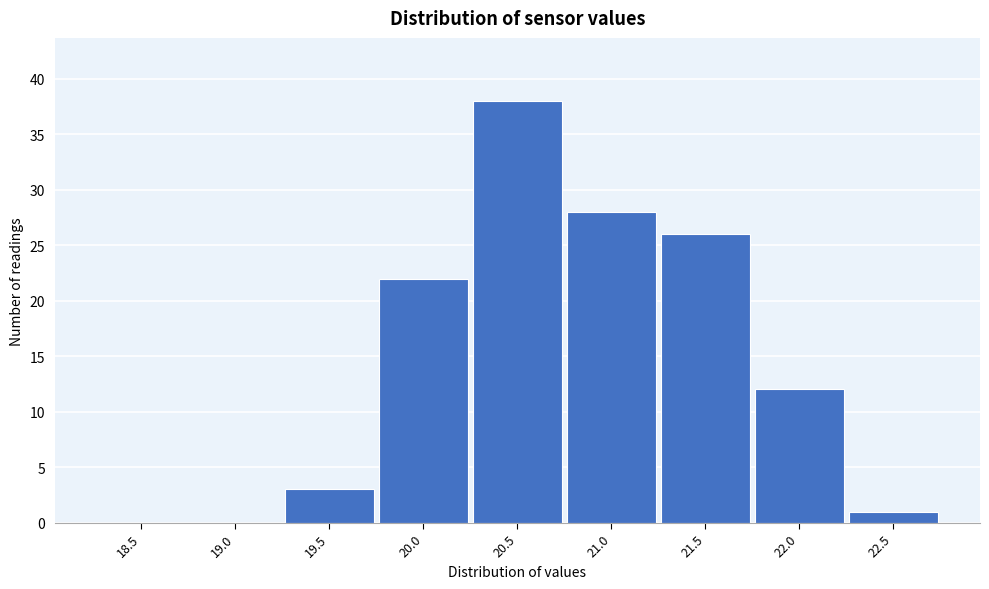

Reading left to right, list all the values displayed in this chart.

18.5=0	19.0=0	19.5=3	20.0=22	20.5=38	21.0=28	21.5=26	22.0=12	22.5=1